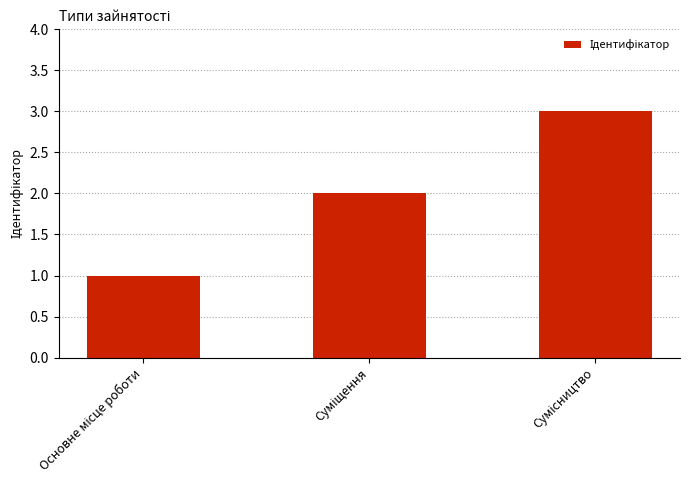

How many distinct data groups are displayed?

1